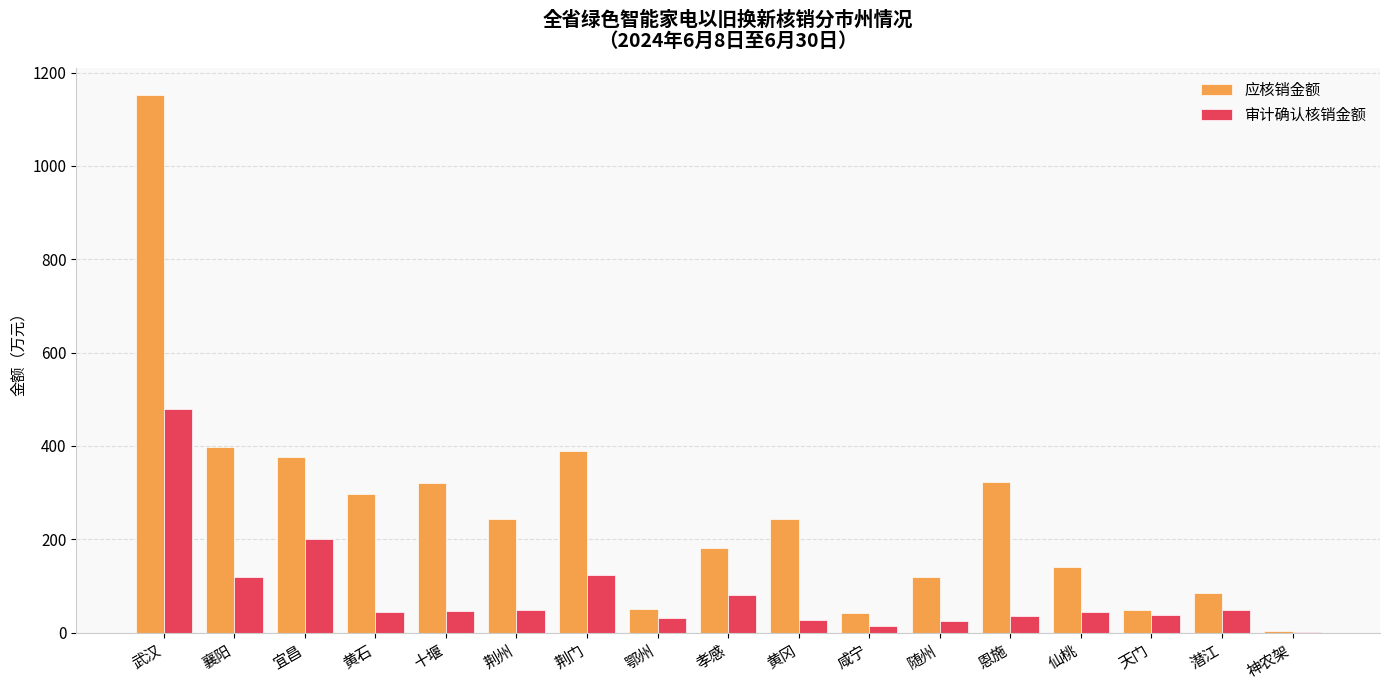

Is it true that 审计确认核销金额 equals 317.9 at 宜昌?

False